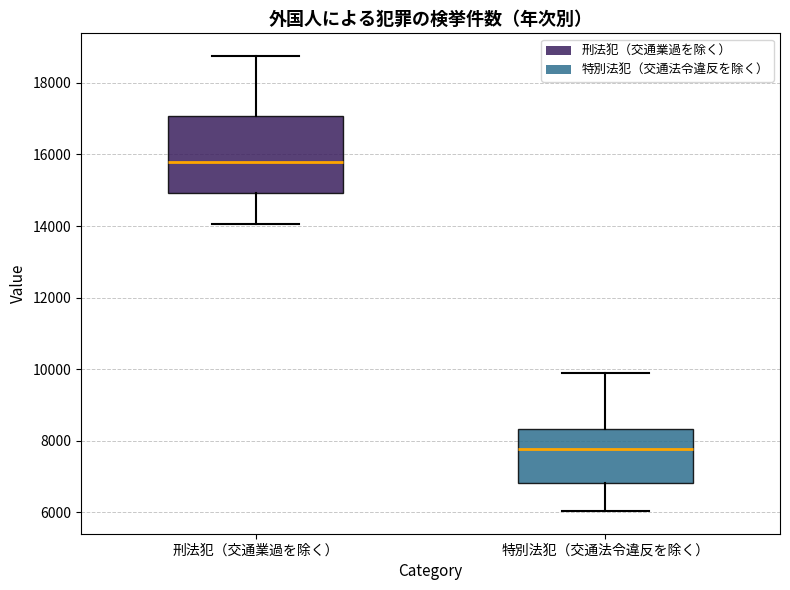

Reading left to right, transcribe this box plot: for each box, give where its median line is, the range the box spans, and where its two whiskers end, as read against the y-axis. The values are not printed on the chart, so give them approximately, as read against the axis.

刑法犯（交通業過を除く）: median 15800, box 15000 to 17000, whiskers 14000 to 18800
特別法犯（交通法令違反を除く）: median 7800, box 6800 to 8400, whiskers 6000 to 10000